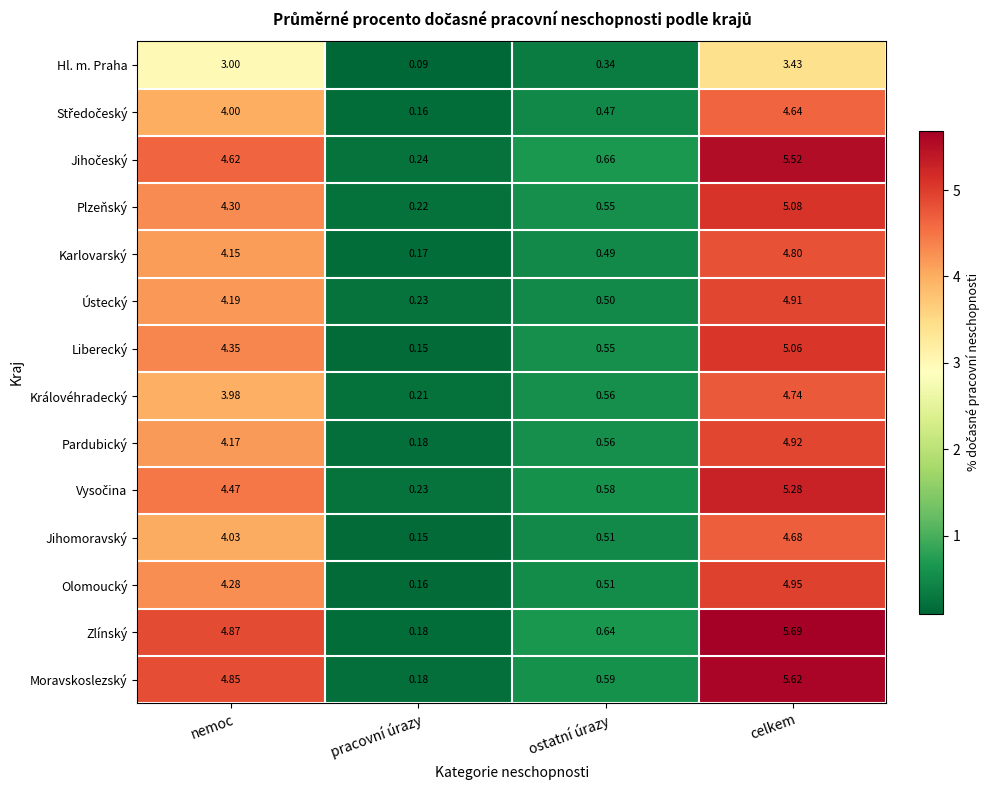

At which category does the chart reach its minimum across all series?

pracovní úrazy